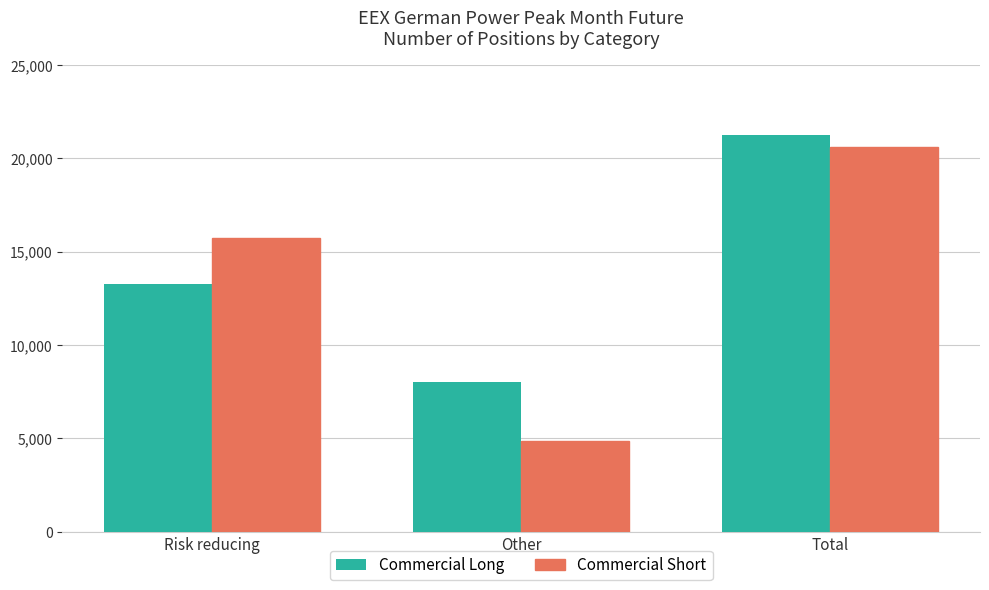

Which series changed the most between Risk reducing and Other?

Commercial Short